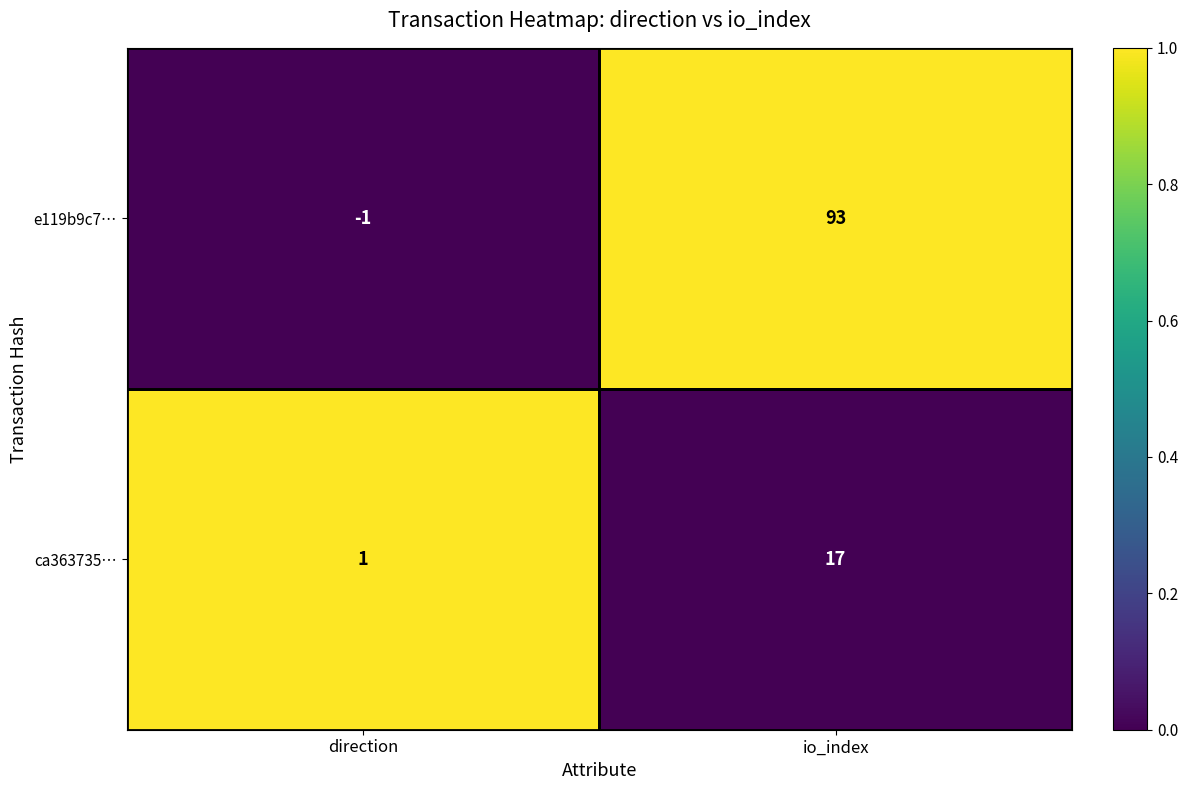

Rank the series by their average value, from lowest to highest.

ca363735…, e119b9c7…